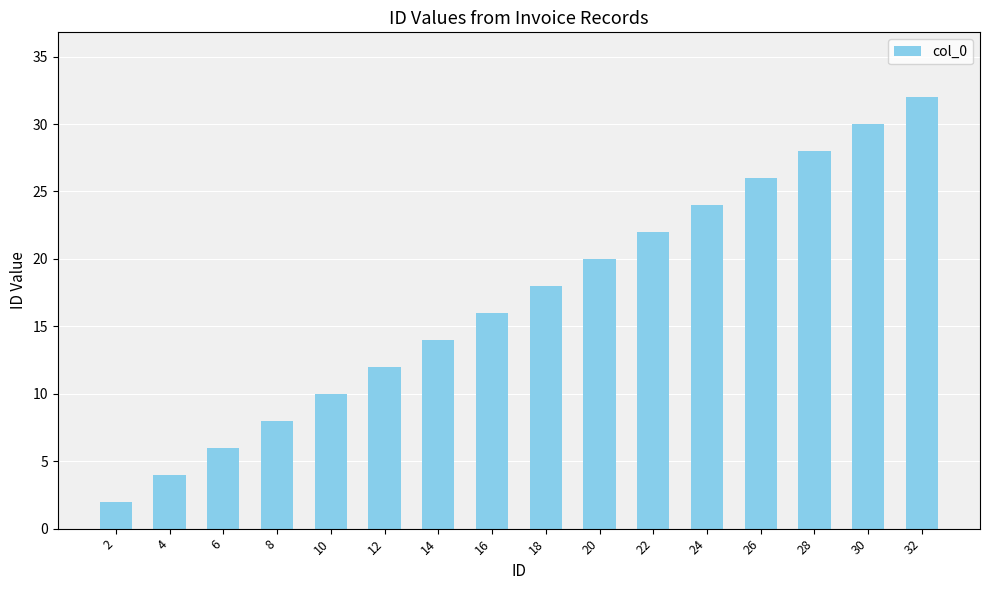

What is the sum of all values?

272